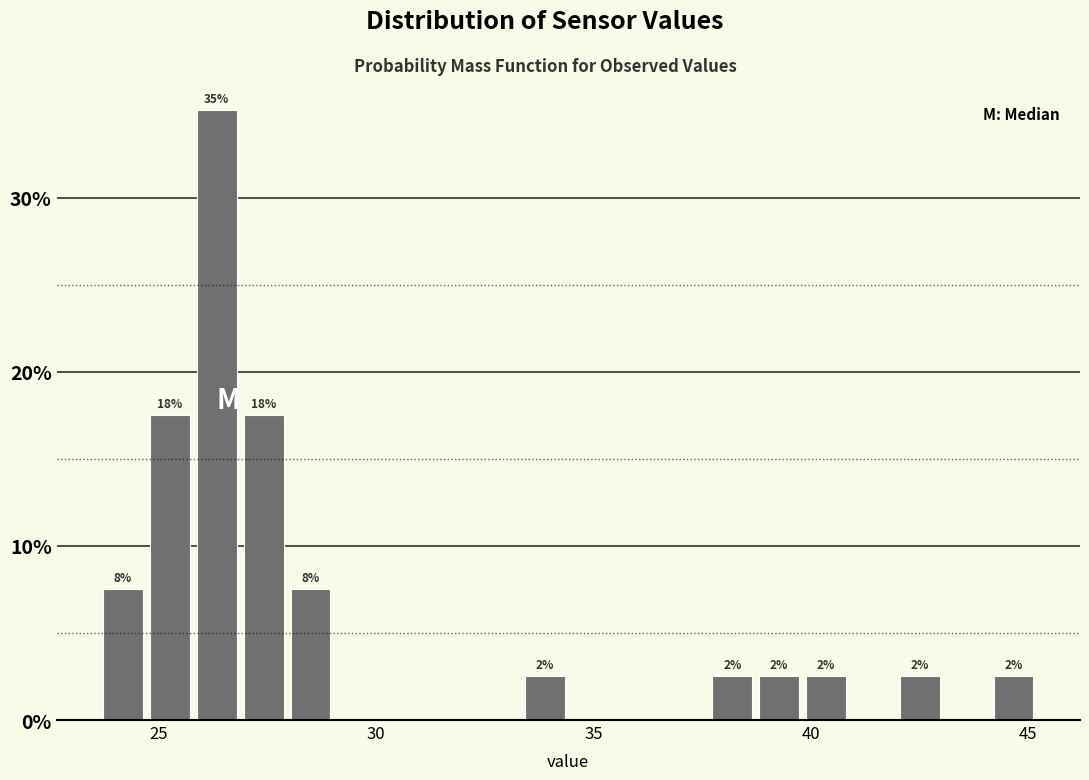

Read against the x-axis, roughly where is the centre of the tallest bar?

26.5